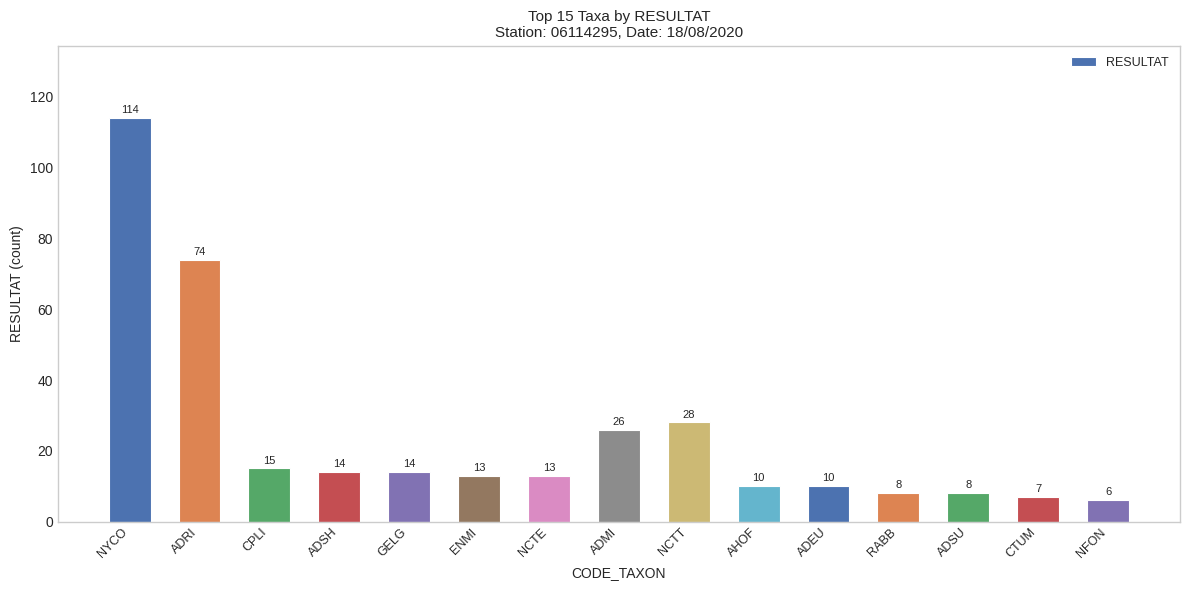

How many distinct data groups are displayed?

1